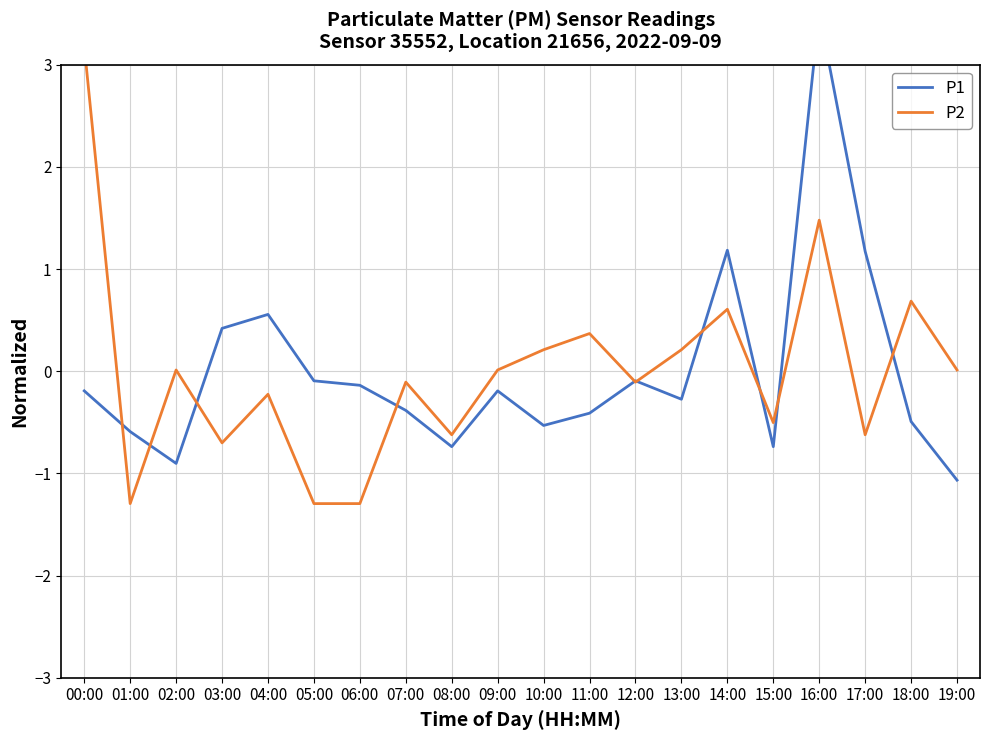

True or false: P2 has a value of -0.2 at 12:00.

False